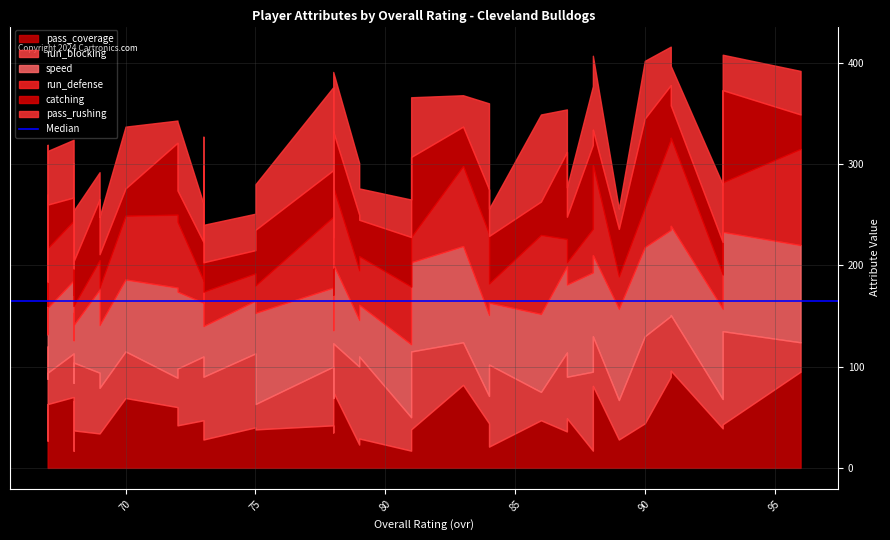

Rank the series at 73 from lowest to highest value.

run_defense, catching, pass_rushing, pass_coverage, speed, run_blocking